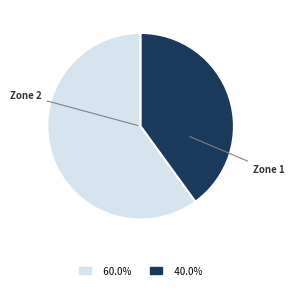

Rank the categories by value from highest to lowest.

Zone 2, Zone 1